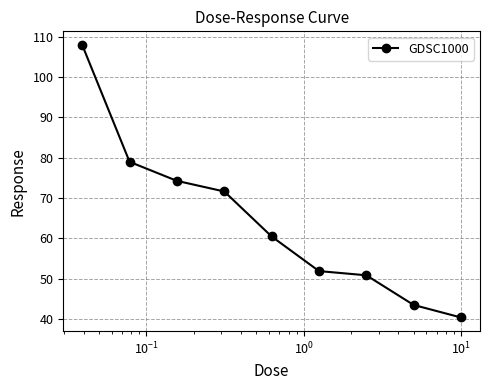

What is the smallest value displayed?

40.4